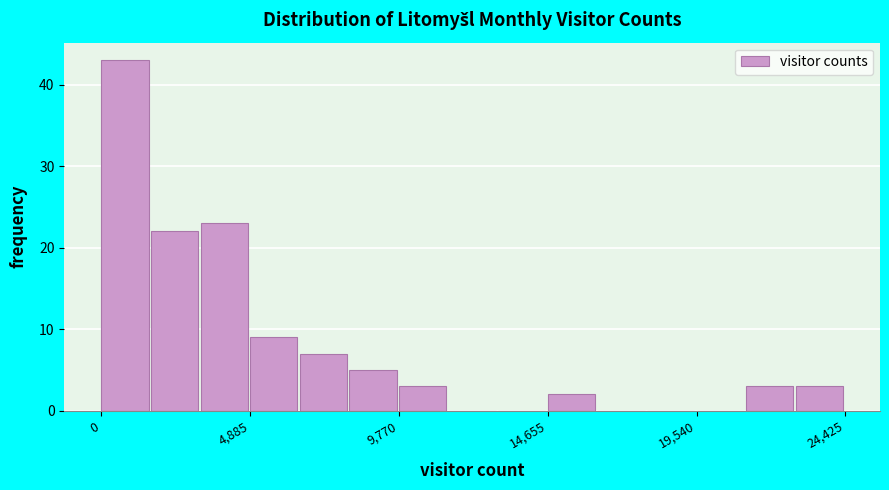

Around what value on the x-axis is the tallest bar? Give the approximate position of its centre, as read against the axis.

1000